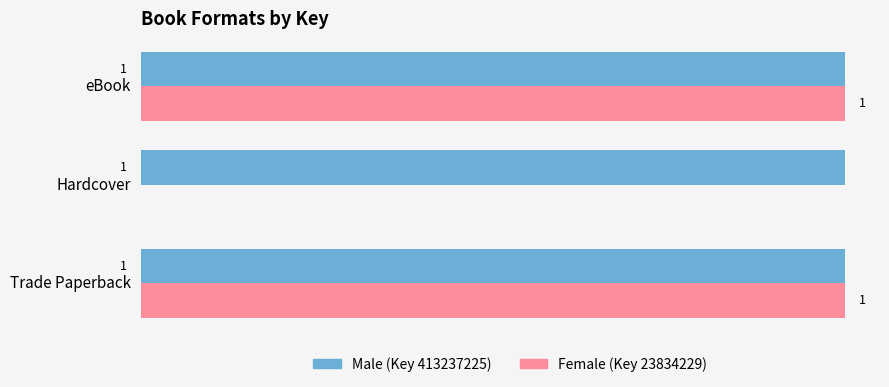

Which series has the largest range (max minus min)?

Female (Key 23834229)